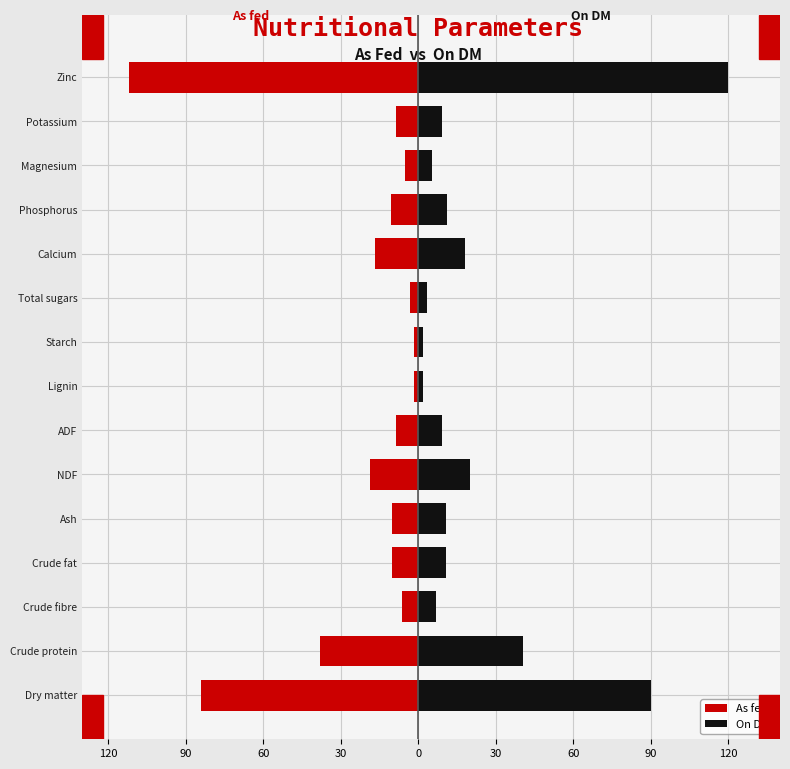

What are all the series names shown in the legend?

As fed, On DM